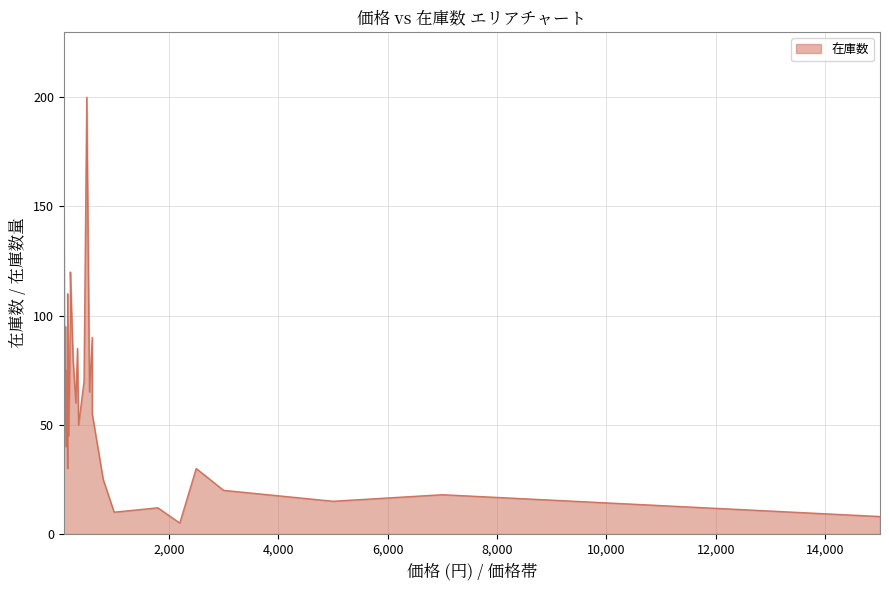

Does the chart have visible grid lines?

Yes